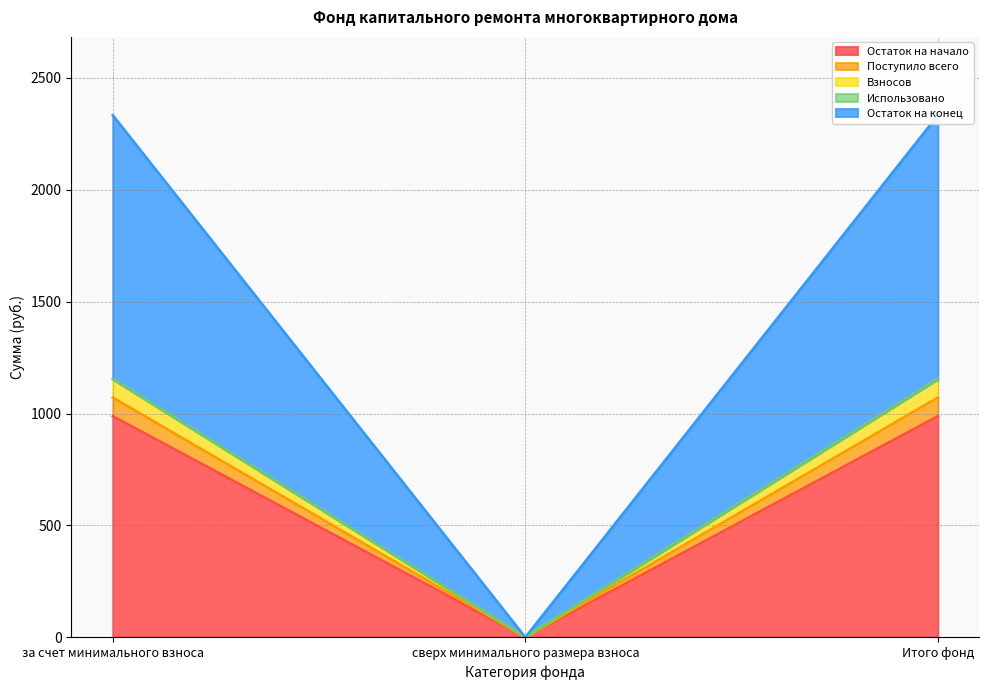

How many values in the Взносов series are below 1153?

1